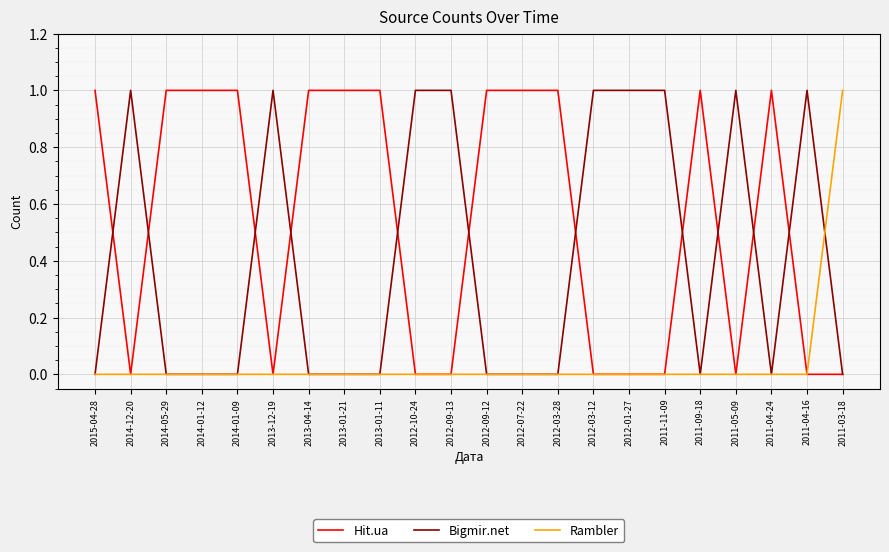

List the series in order of their overall mean, lowest first.

Rambler, Bigmir.net, Hit.ua